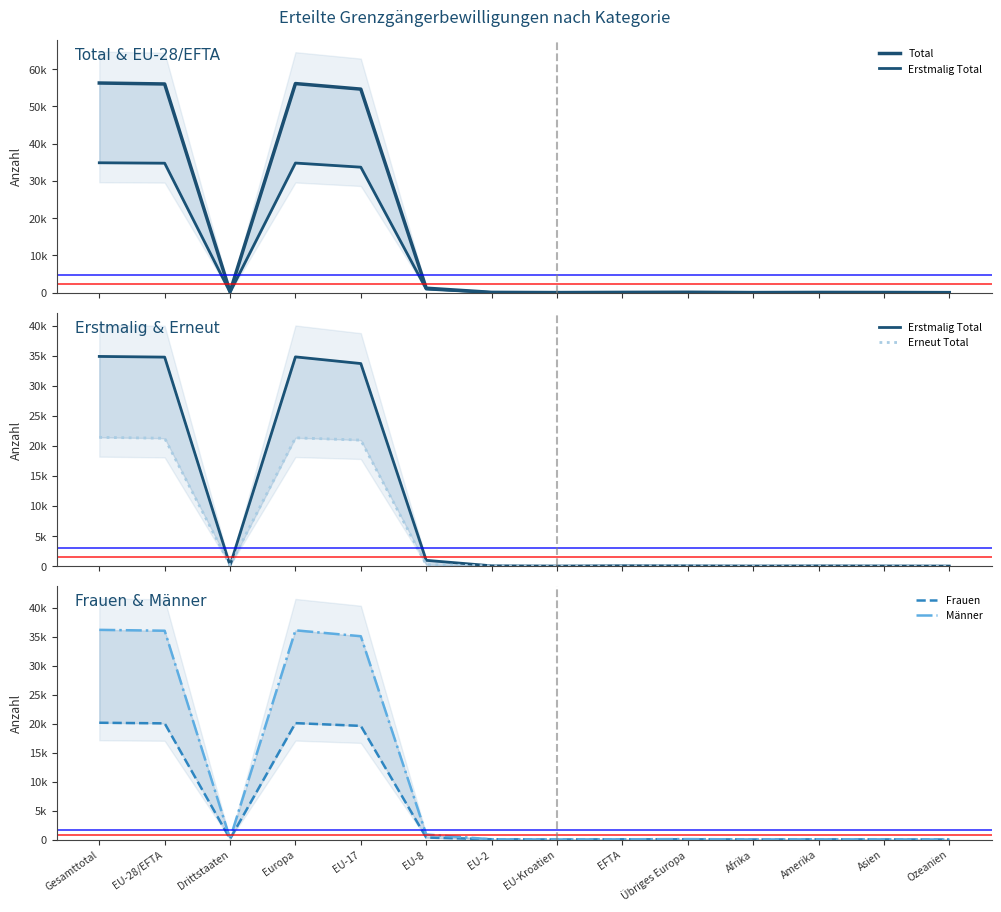

How many interior local valleys does the Frauen series have?

3